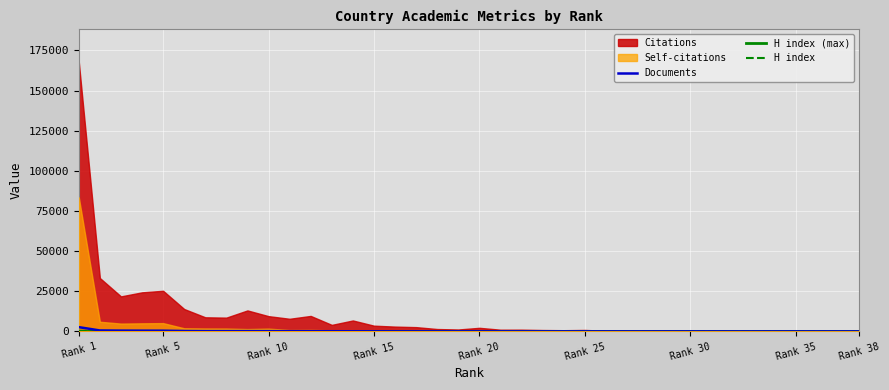

The H index series shows 141 at 32. True or false?

False